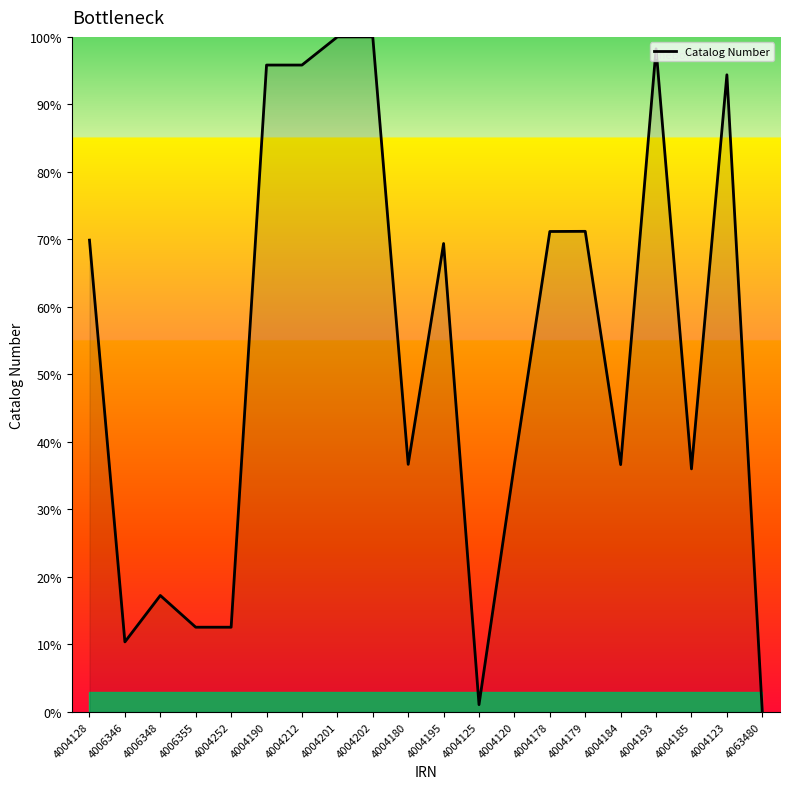

How many lines are shown in the chart?

1